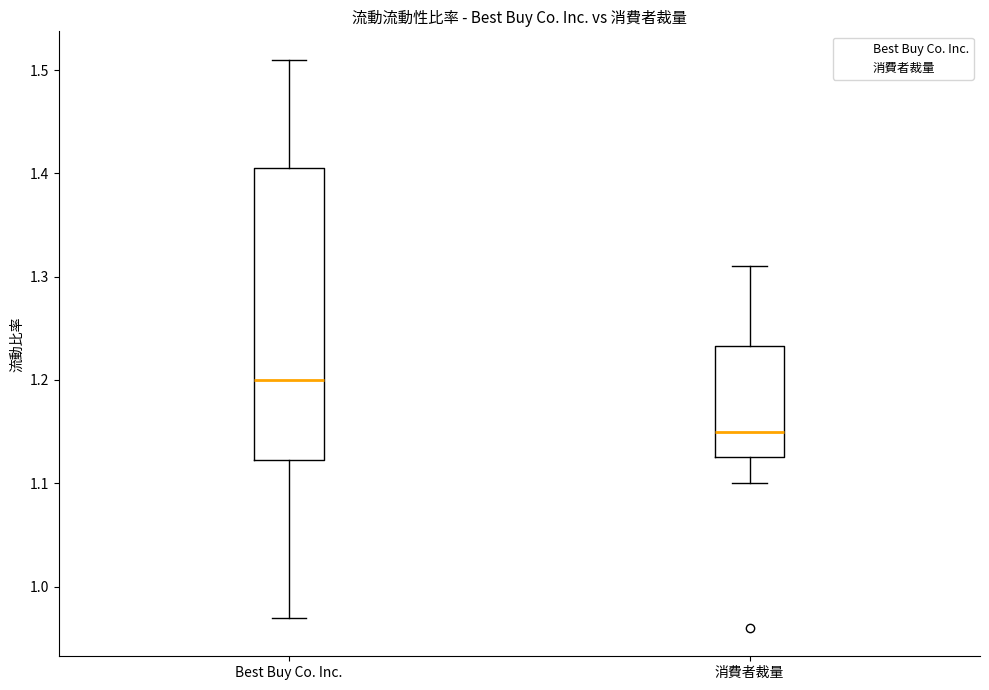

Which box has the highest median line?

Best Buy Co. Inc.